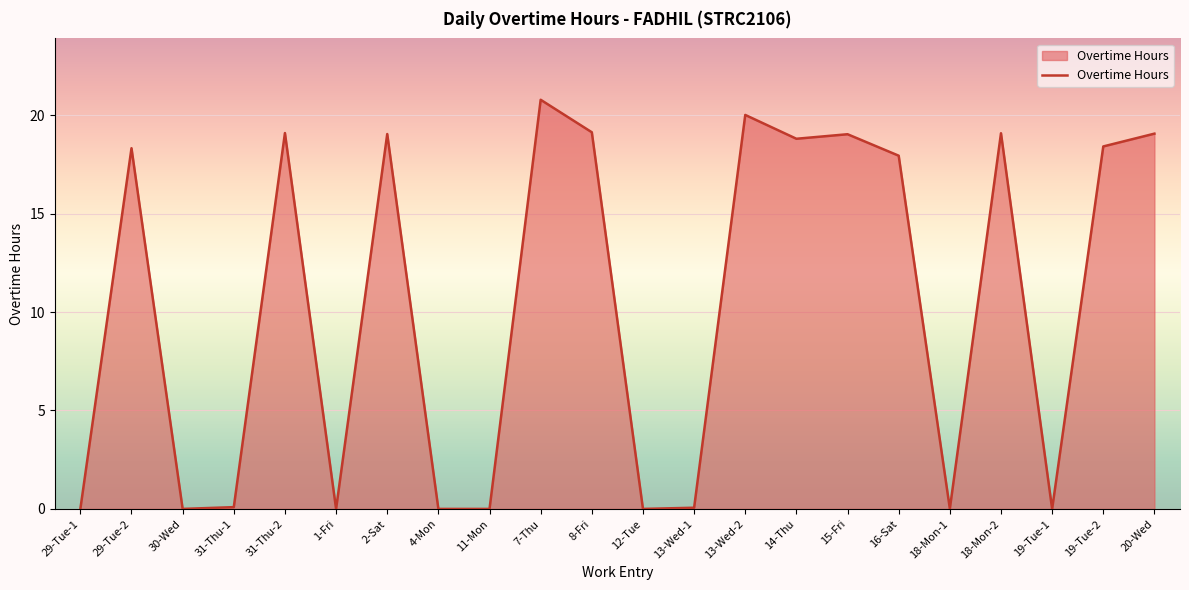

What is the change in value from 11-Mon to 14-Thu?

+18.8